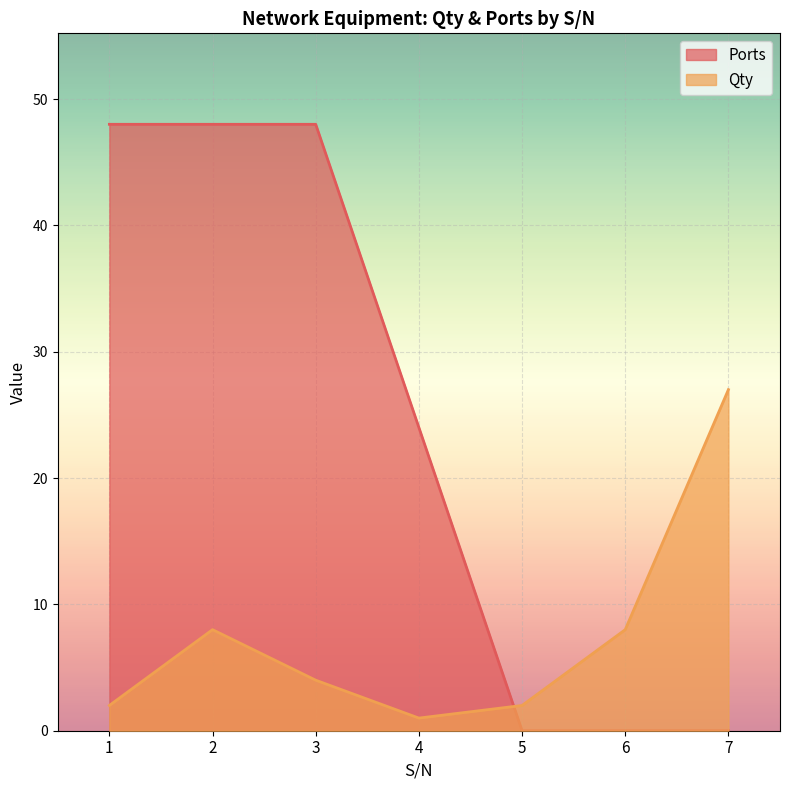

What is the highest value of the Qty series?

27